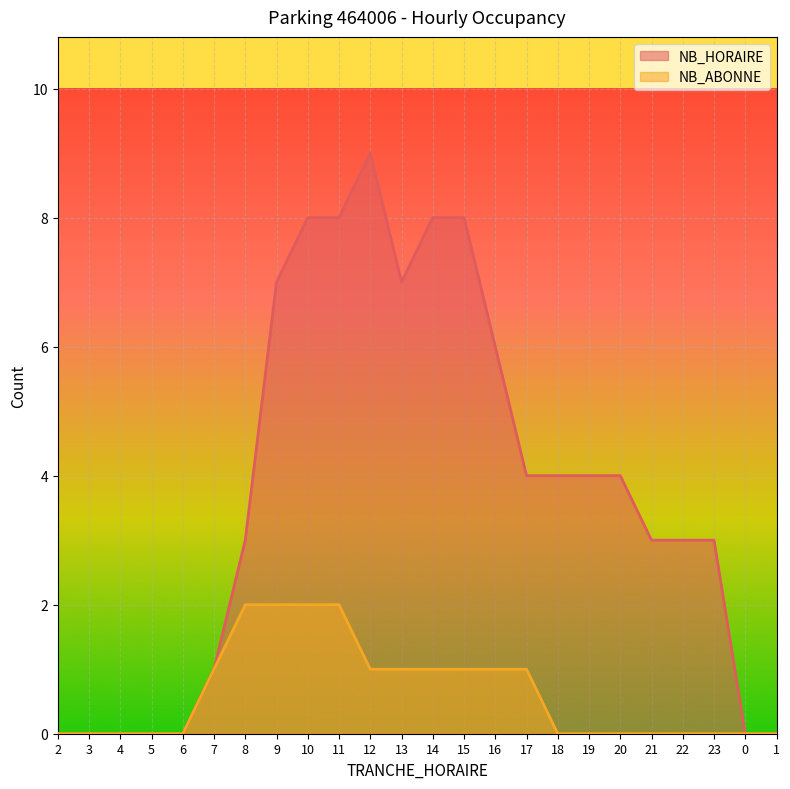

What is the difference between the second highest and second lowest values in the NB_ABONNE series?

2